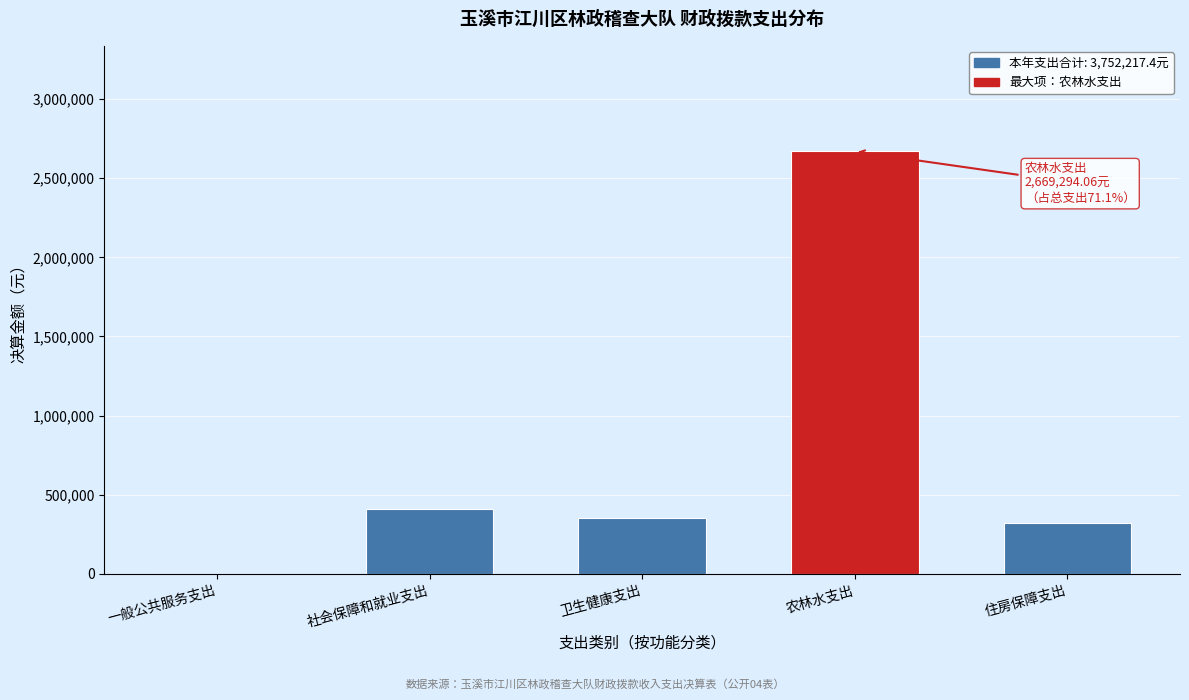

Reading right to left, list all the values displayed in this chart.

住房保障支出=320350.0	农林水支出=2669294.1	卫生健康支出=355457.8	社会保障和就业支出=407115.5	一般公共服务支出=0.0